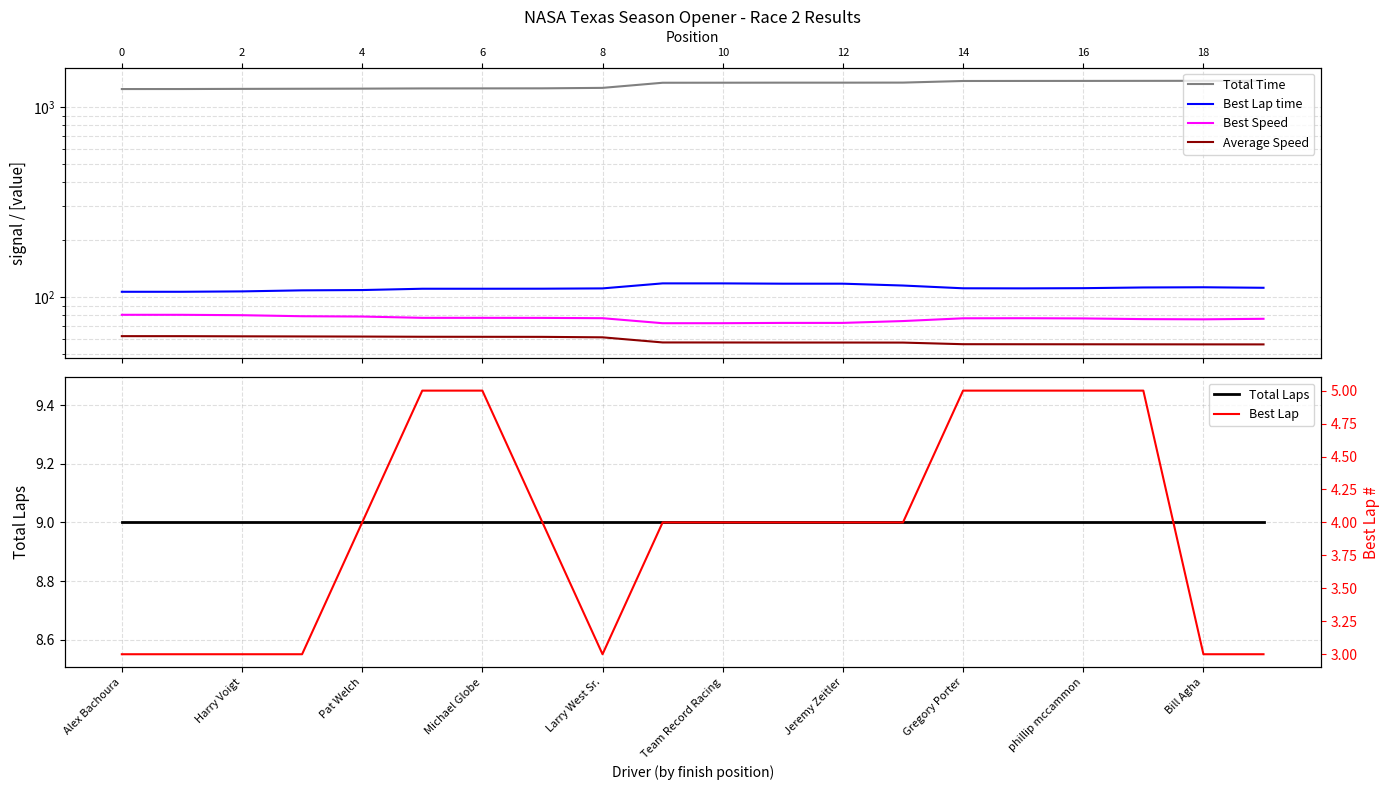

True or false: Best Lap and Best Speed cross at least once.

False